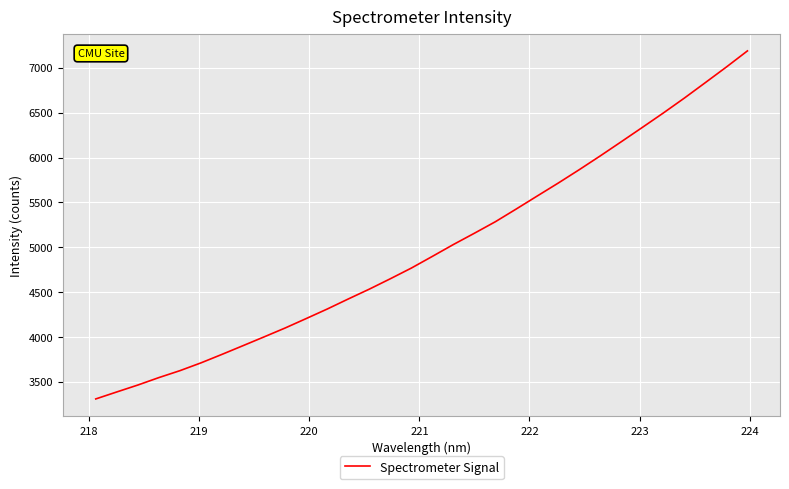

What is the difference between the maximum and minimum values?

3880.8